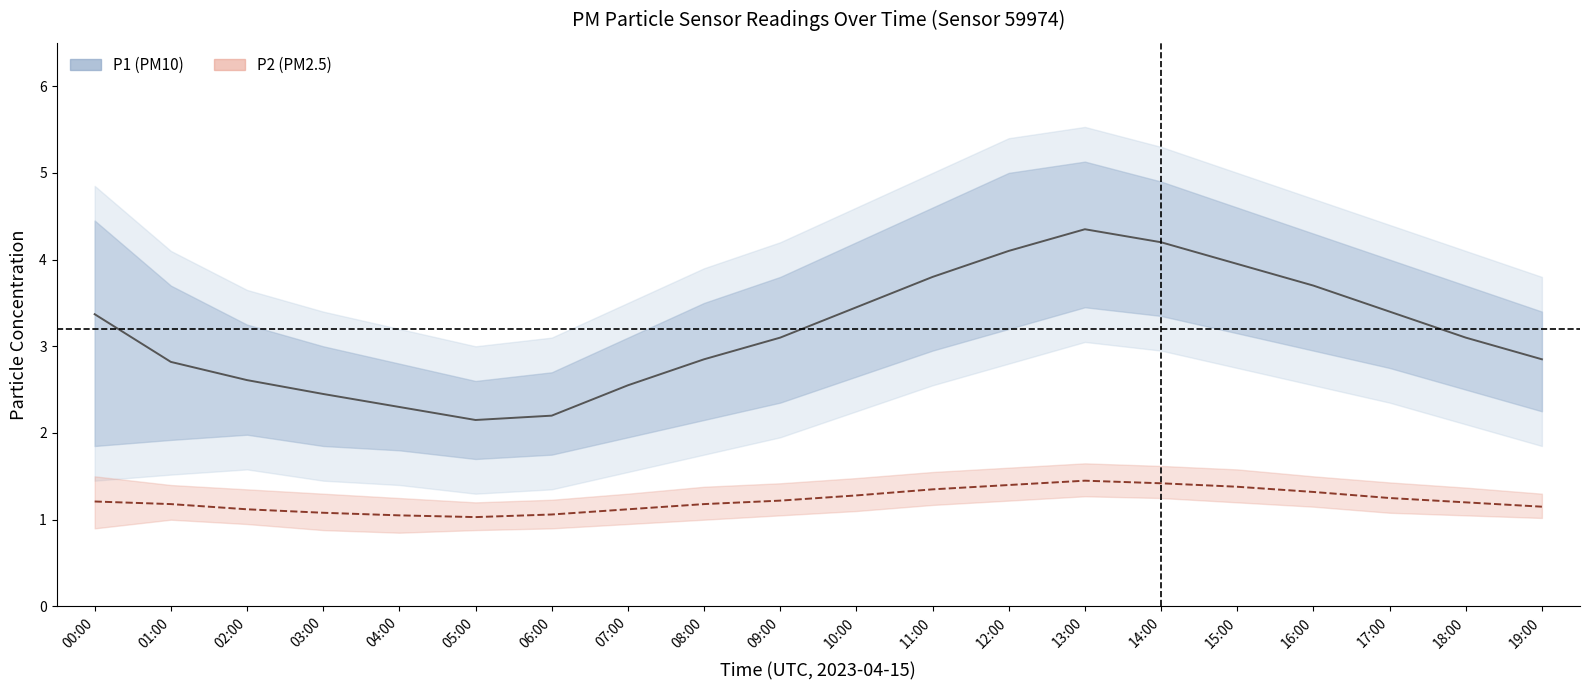

Between 12:00 and 07:00, which is larger?

12:00